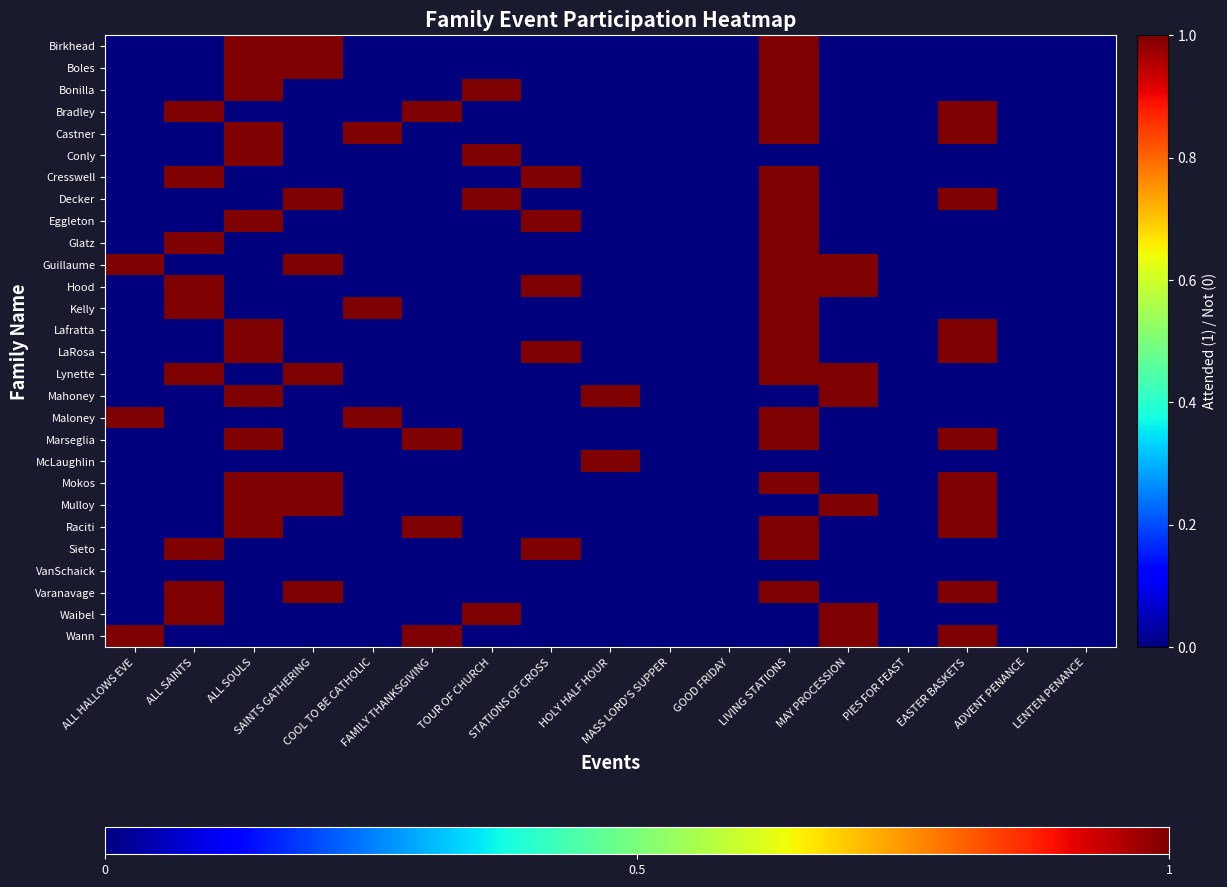

Which series changed the most between ALL HALLOWS EVE and PIES FOR FEAST?

Guillaume